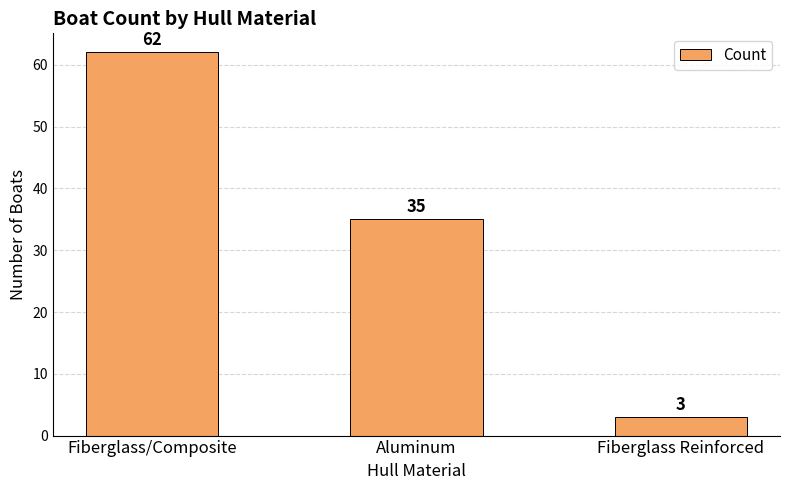

What position from the left is Aluminum?

2